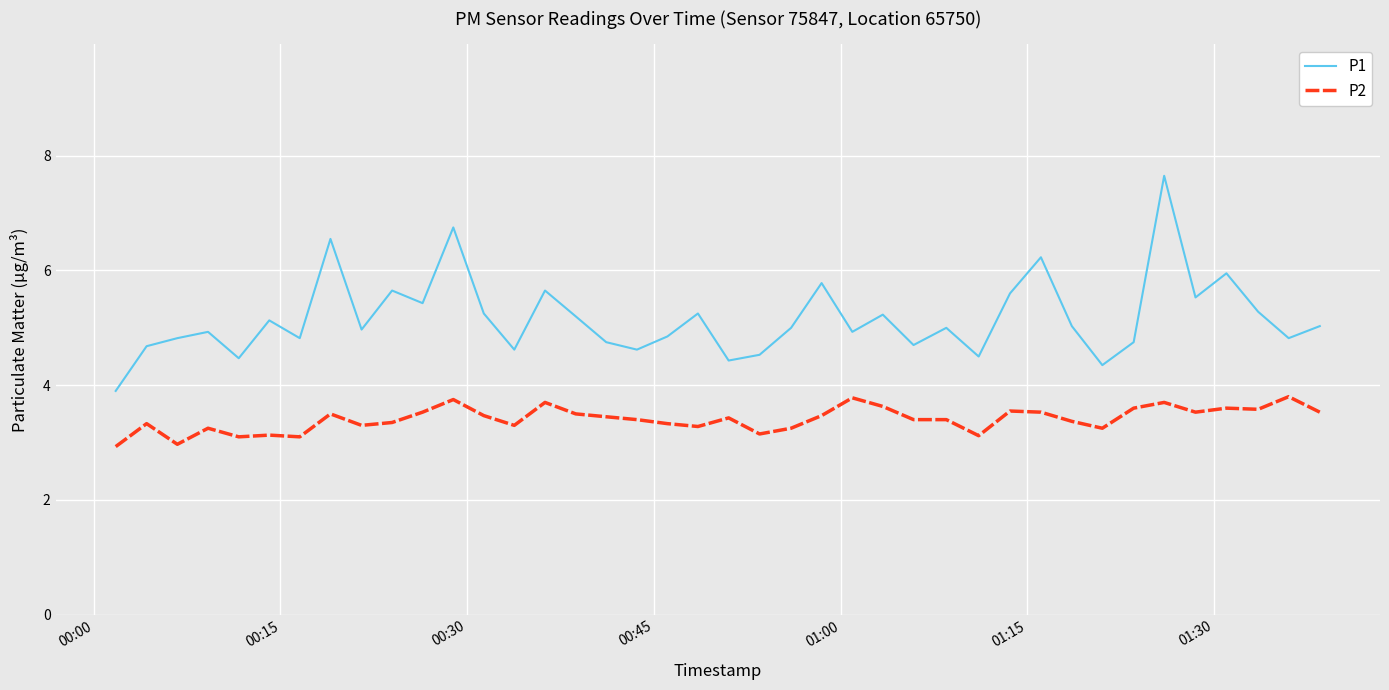

What is the highest value of the P2 series?

3.8